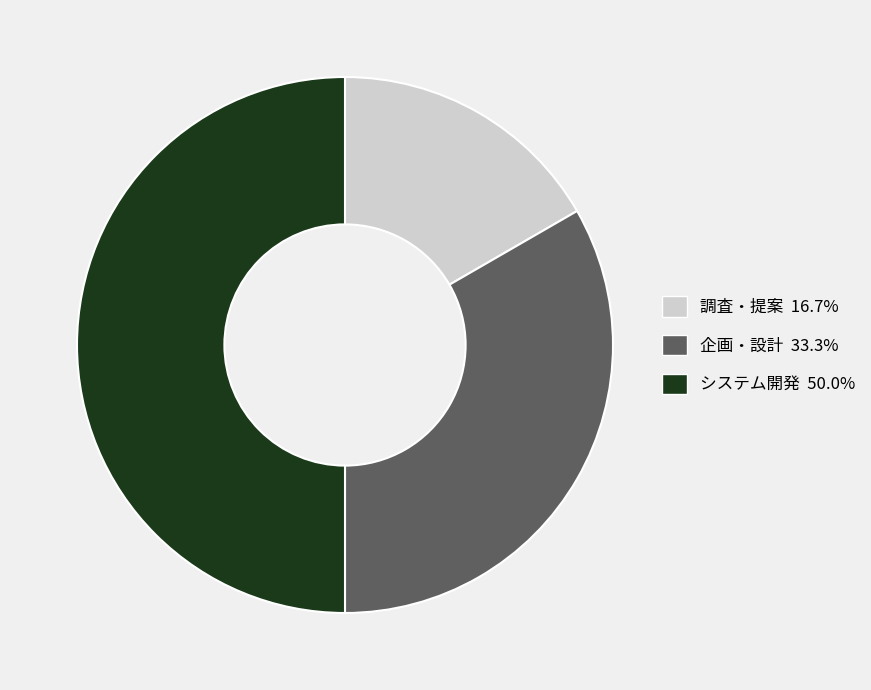

Rank the categories by value from highest to lowest.

システム開発, 企画・設計, 調査・提案